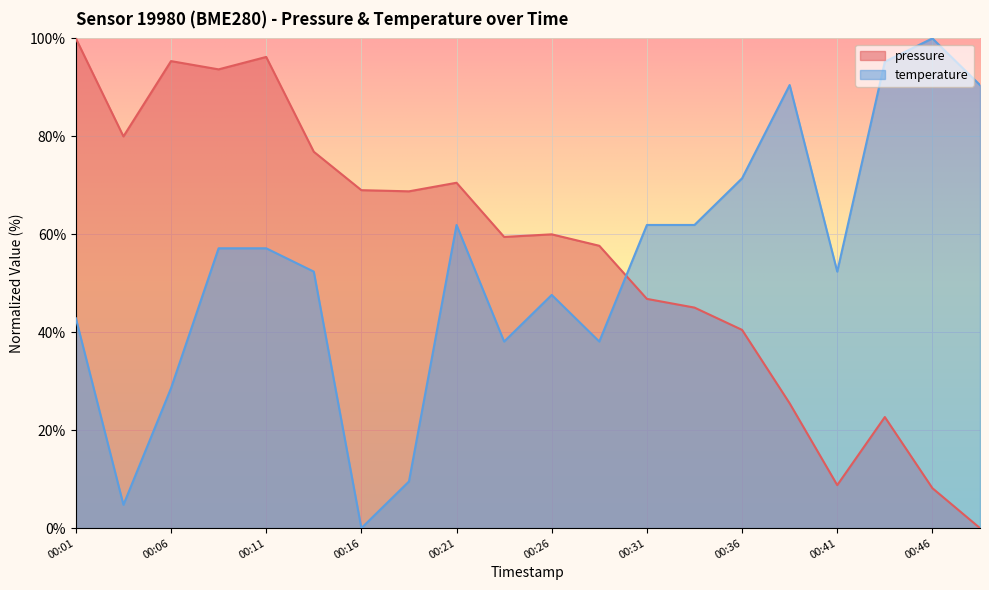

The value of temperature at 00:16 is -37.2. True or false?

False